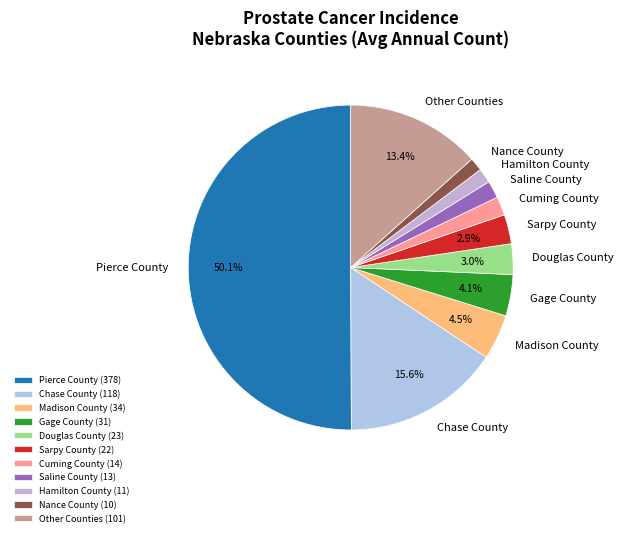

Approximately how many times larger is the value at Madison County compared to Saline County?

2.6